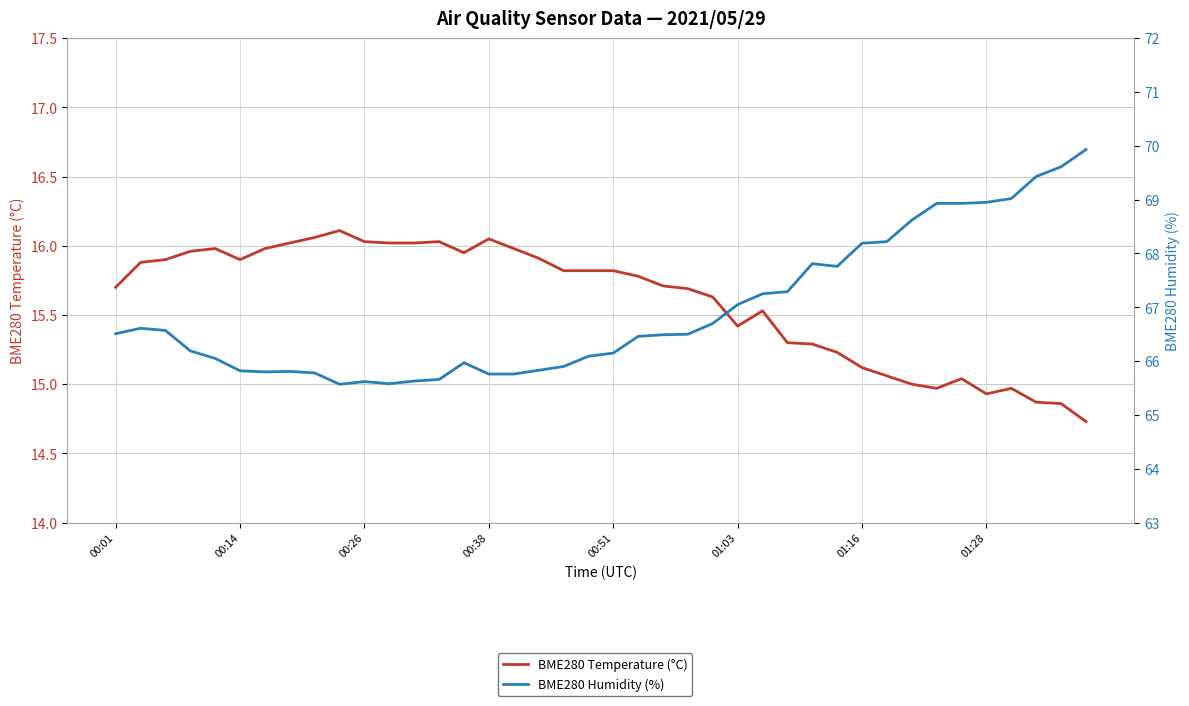

What is the label of the 6th point from the left?

00:14